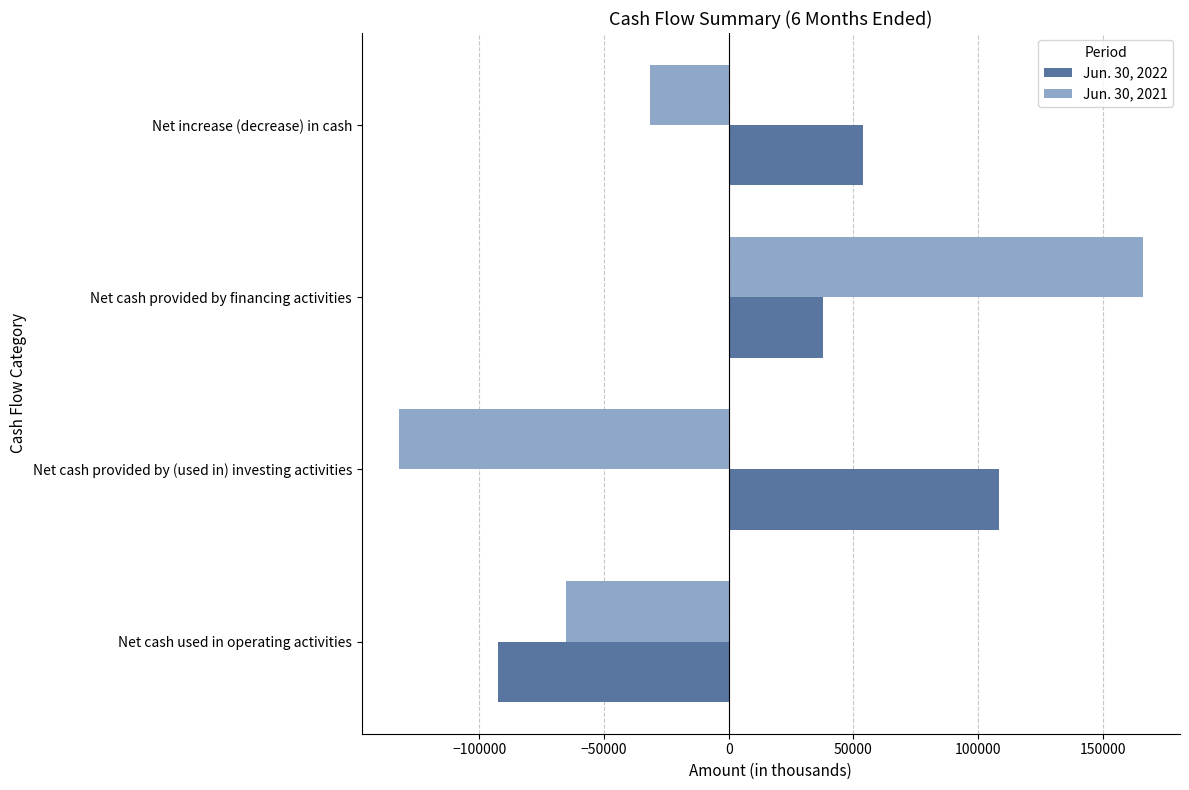

At which category does the chart reach its minimum across all series?

Net cash provided by (used in) investing activities